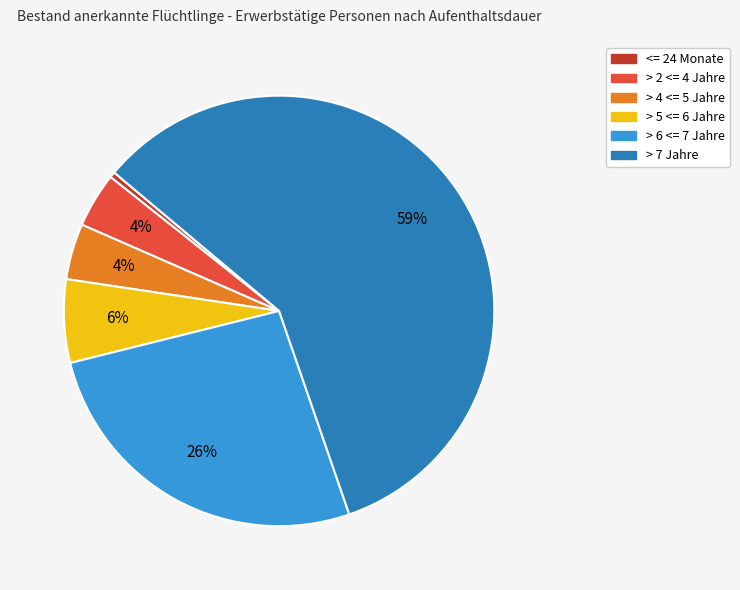

To the nearest percent, what is the average slice percentage?

17%